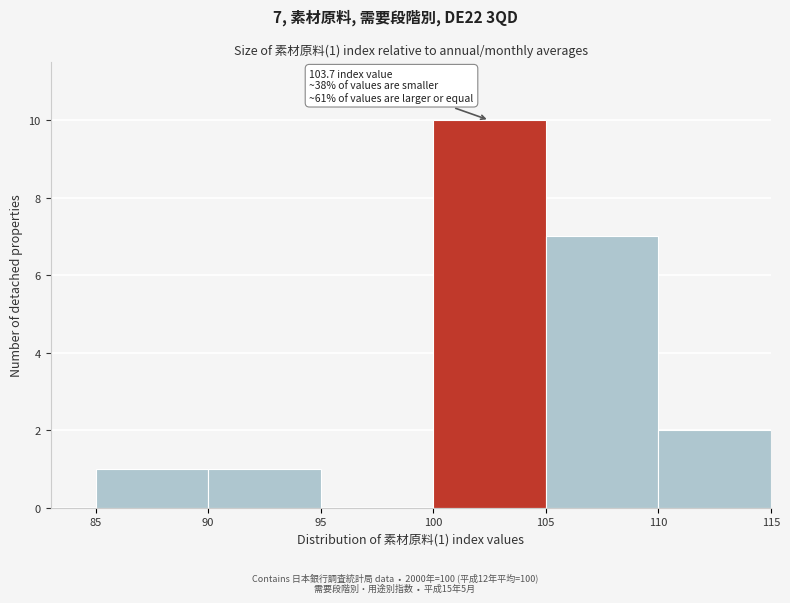

Which range on the x-axis has the tallest bar?

100 to 105